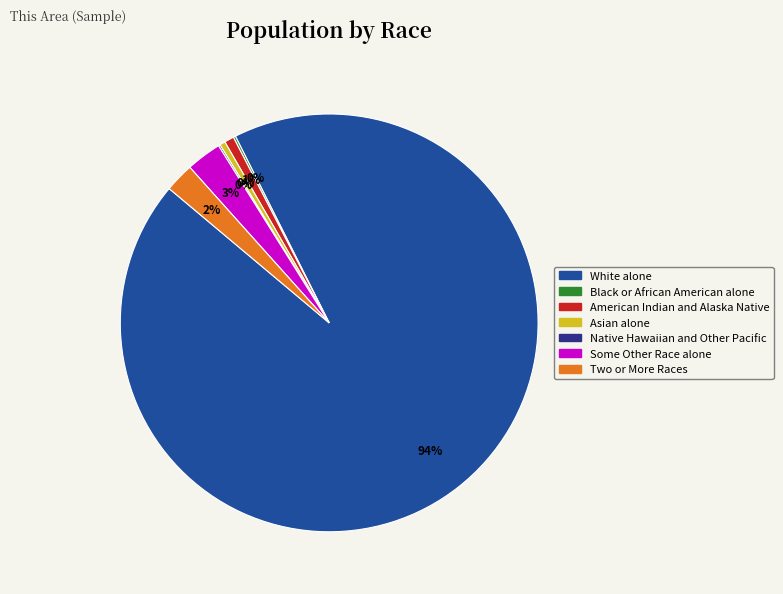

Between Some Other Race alone and White alone, which is larger?

White alone